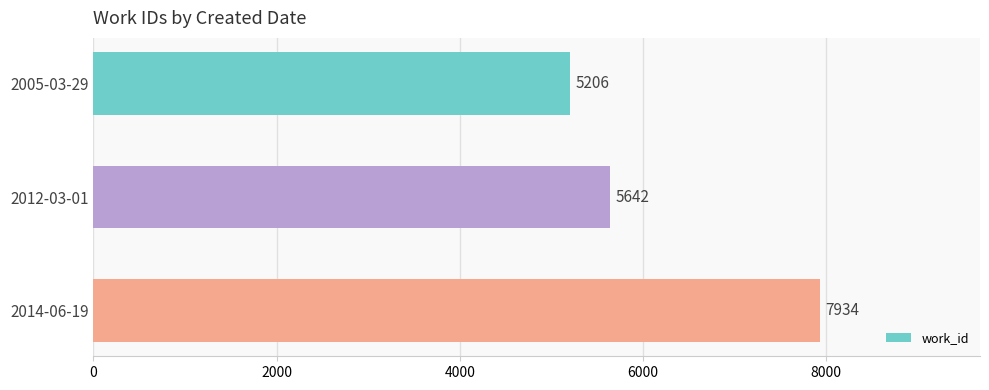

How many values are between 5206 and 7934?

3